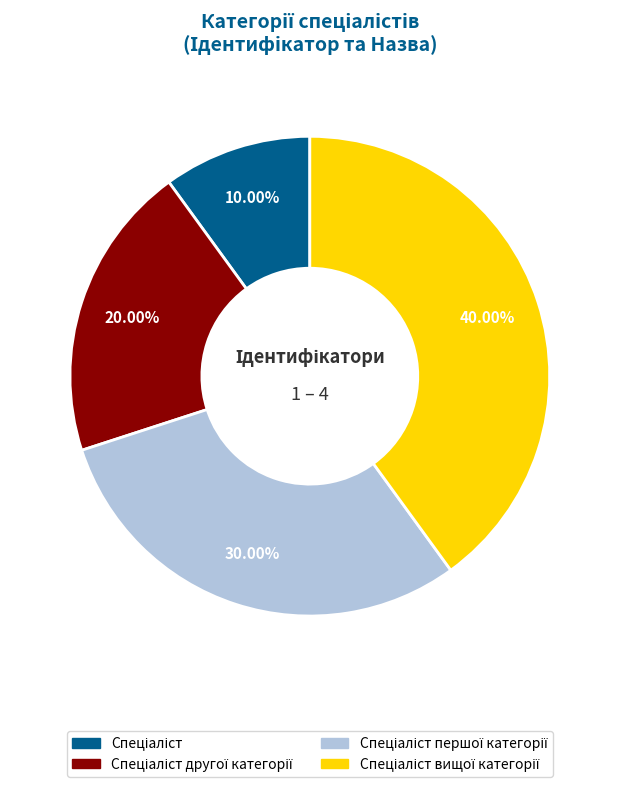

Does any single category account for the majority?

No